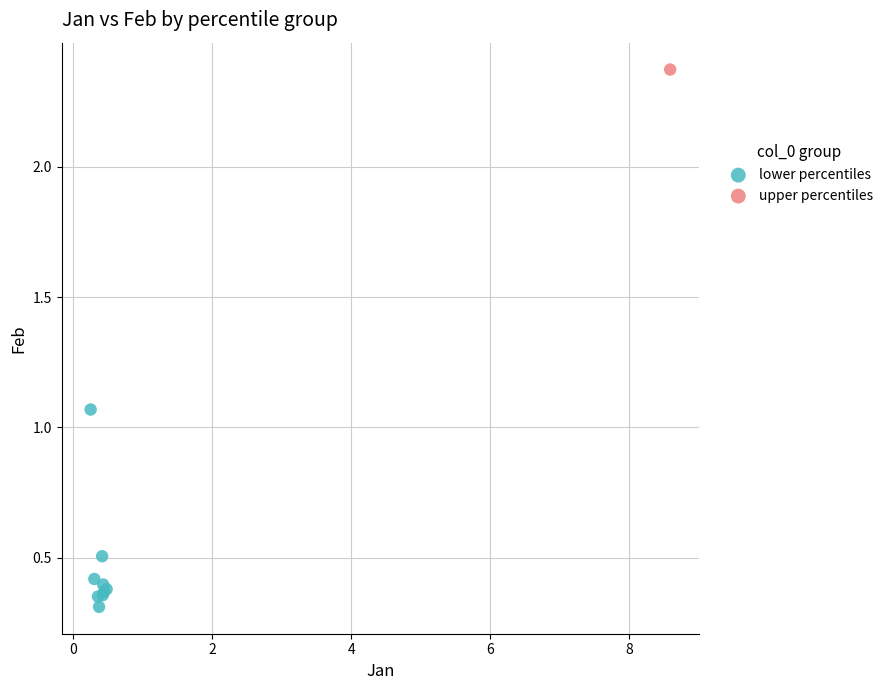

What are all the series names shown in the legend?

lower percentiles, upper percentiles